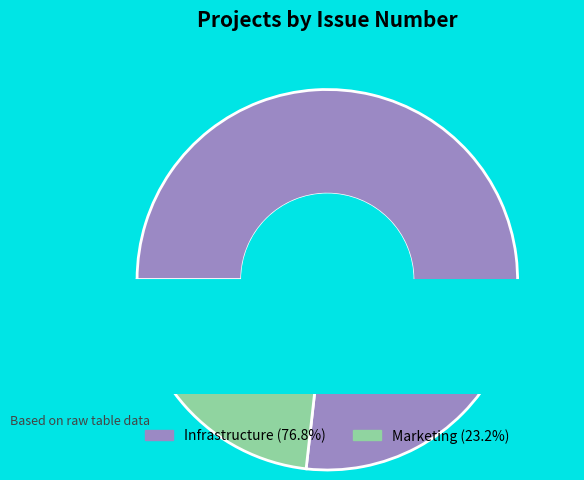

Is it true that Marketing is 23% of the pie?

True